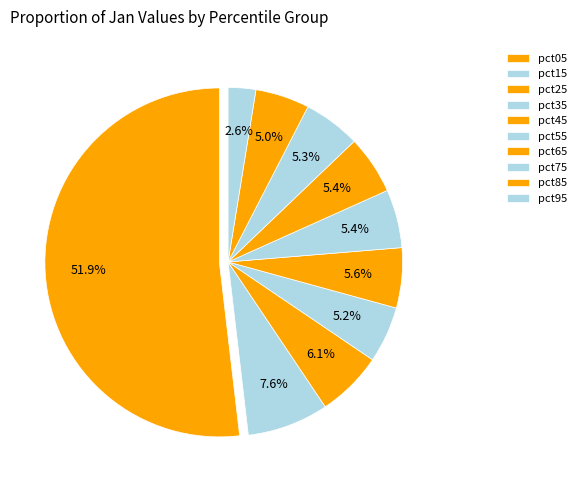

To the nearest percent, what portion does pct05 represent?

52%